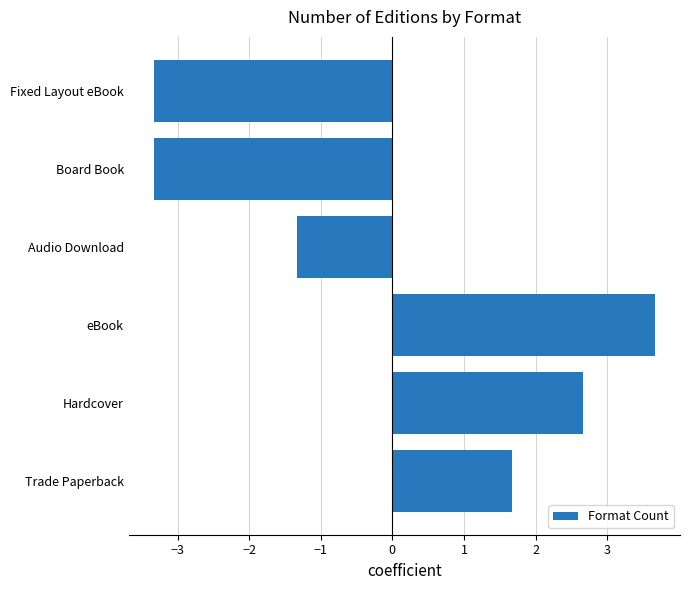

What is the difference between the second highest and minimum values?

6.0